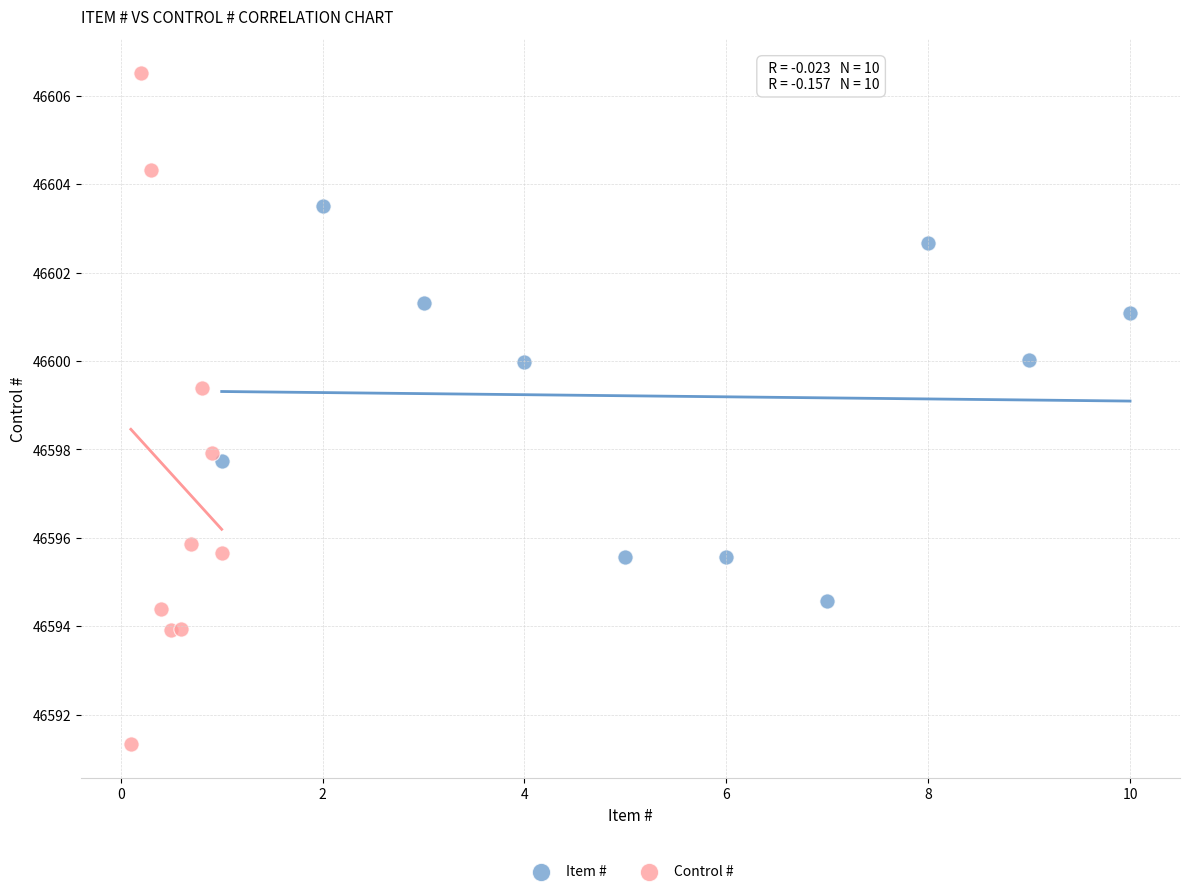

Which series reaches the minimum Y coordinate?

Control #